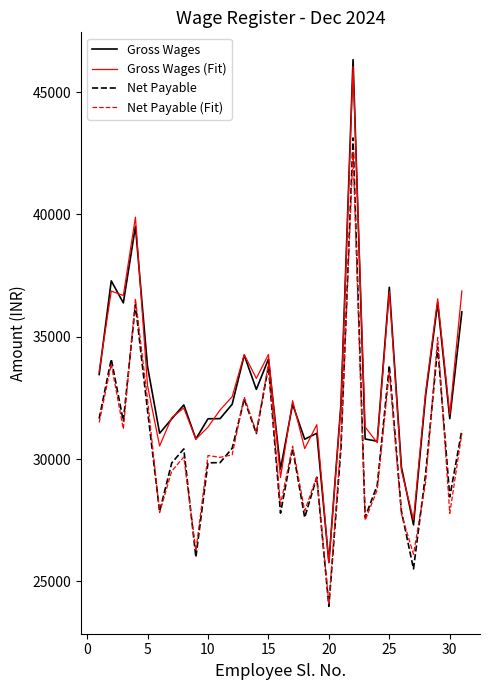

True or false: Gross Wages (Fit) and Gross Wages cross at least once.

True